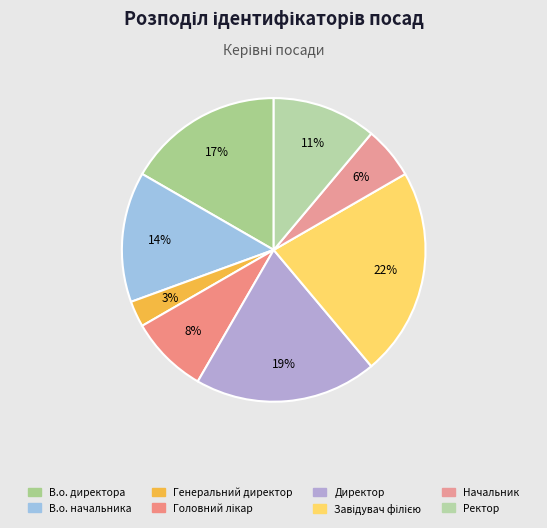

Is it true that Директор is 6% of the pie?

False